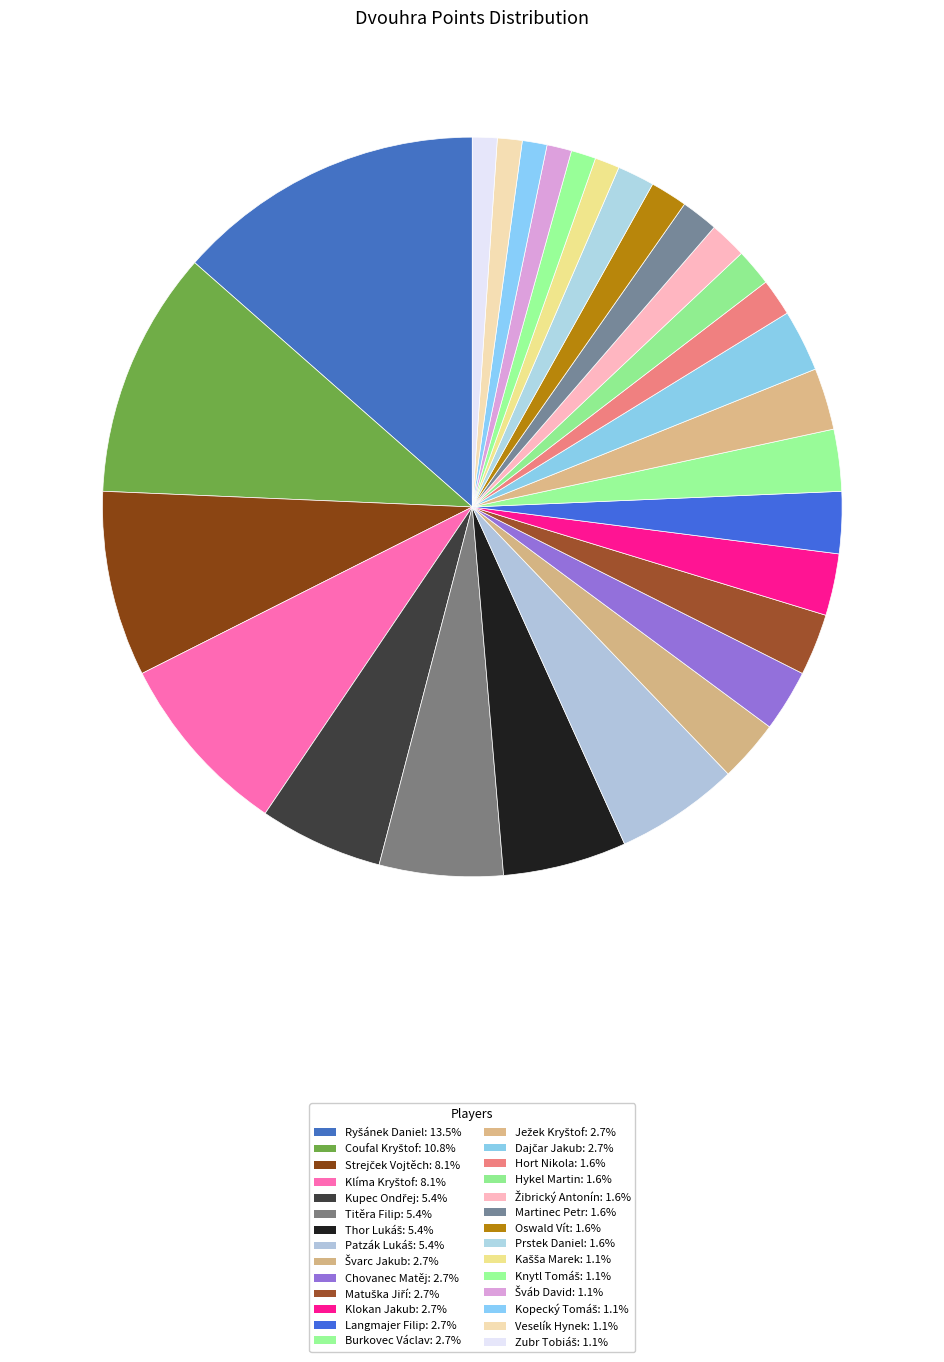

How many segments does this pie chart have?

28